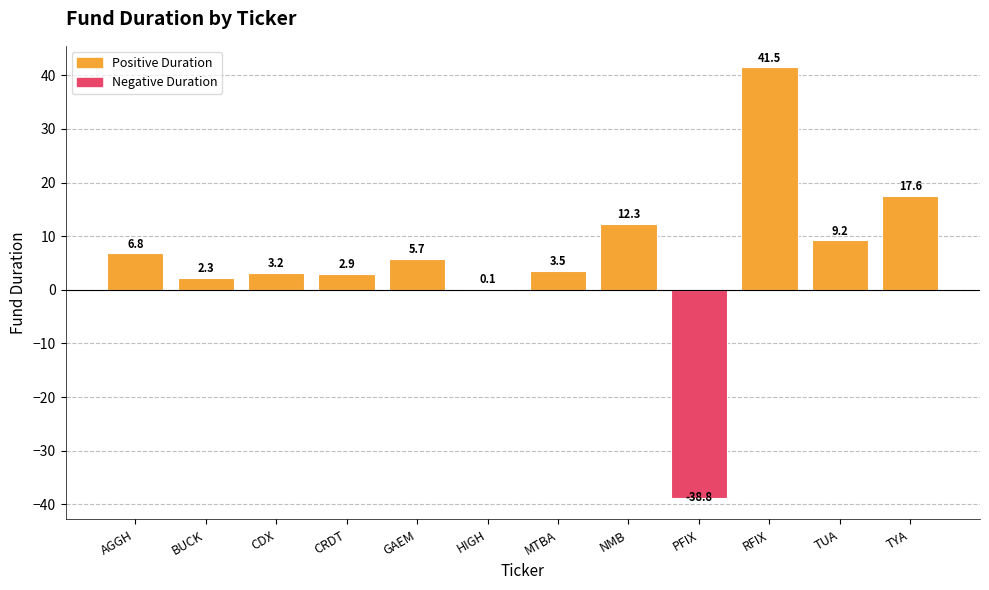

What is the greatest value displayed?

41.5